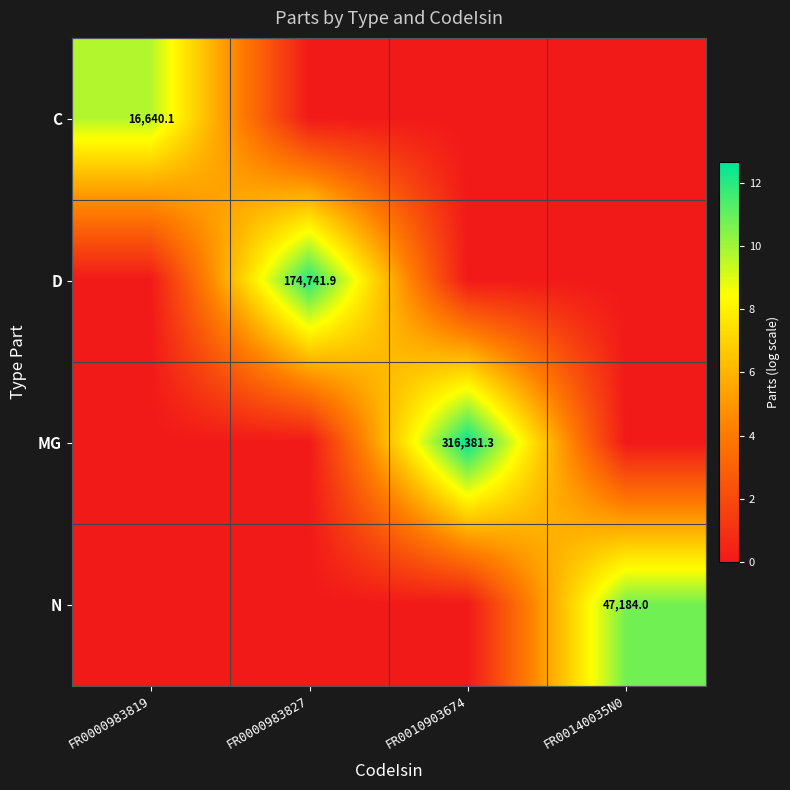

What is the spread (max minus min) of values at FR0000983827?

12.1